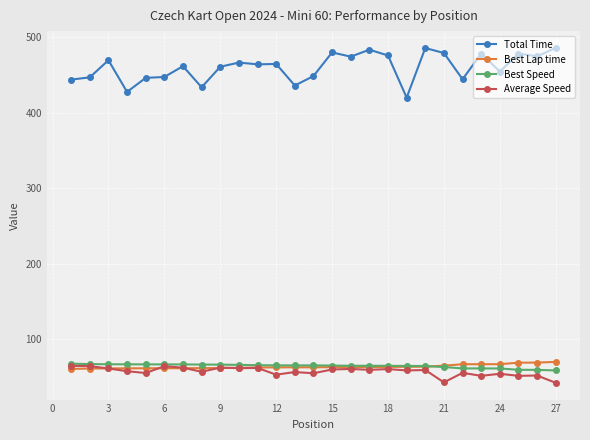

How many lines are shown in the chart?

4